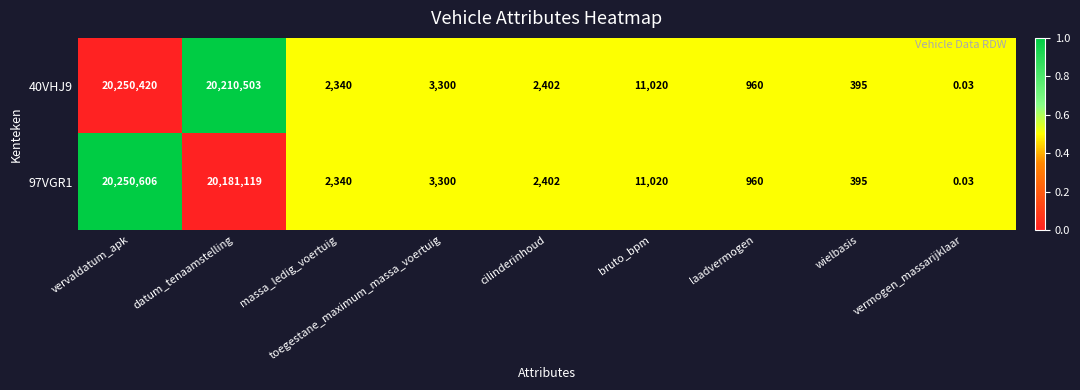

Which series has the largest total across all categories?

40VHJ9